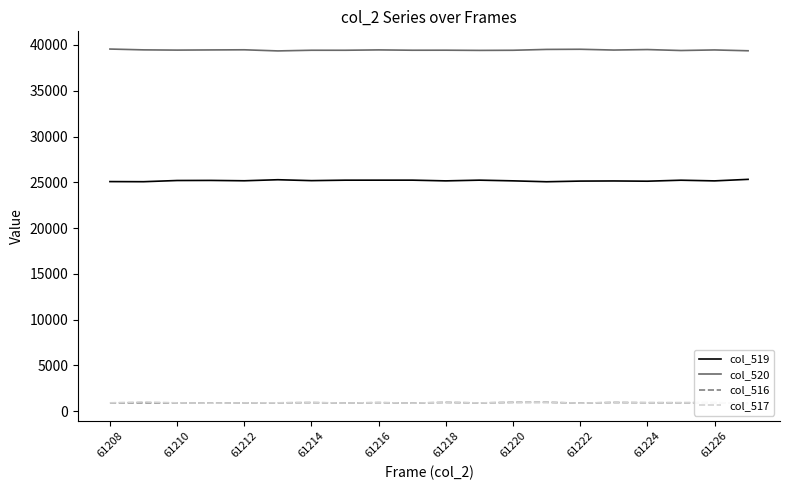

True or false: col_520 and col_519 cross at least once.

False